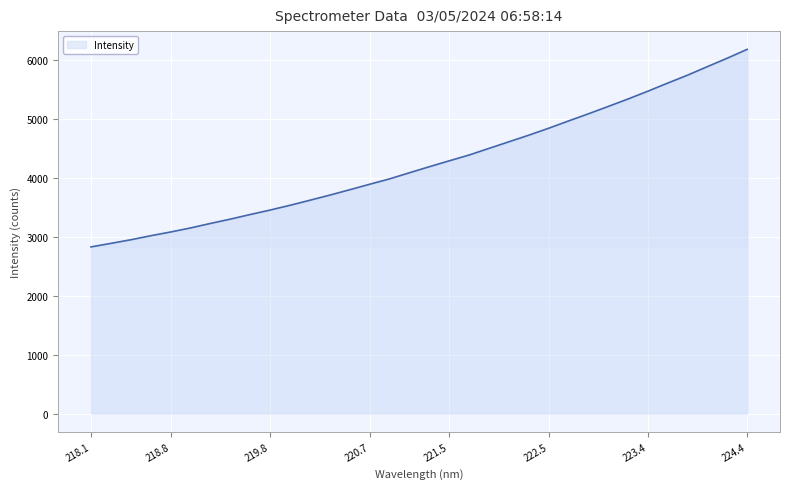

What is the difference between the maximum and minimum values?

3354.0